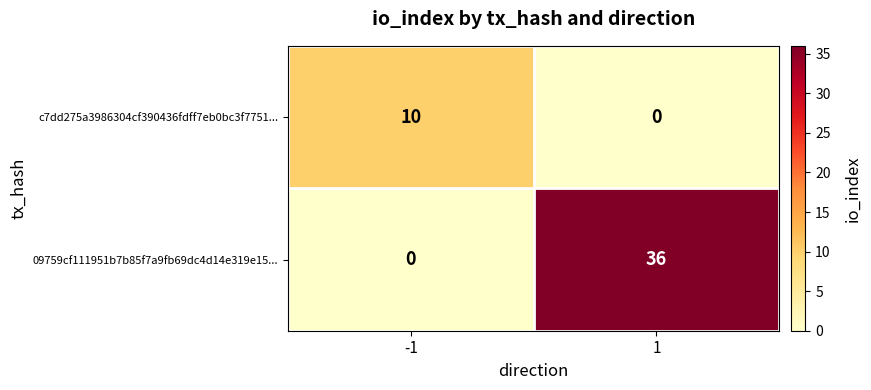

What is the average value of the c7dd275a3986304cf390436fdff7eb0bc3f7751... series?

5